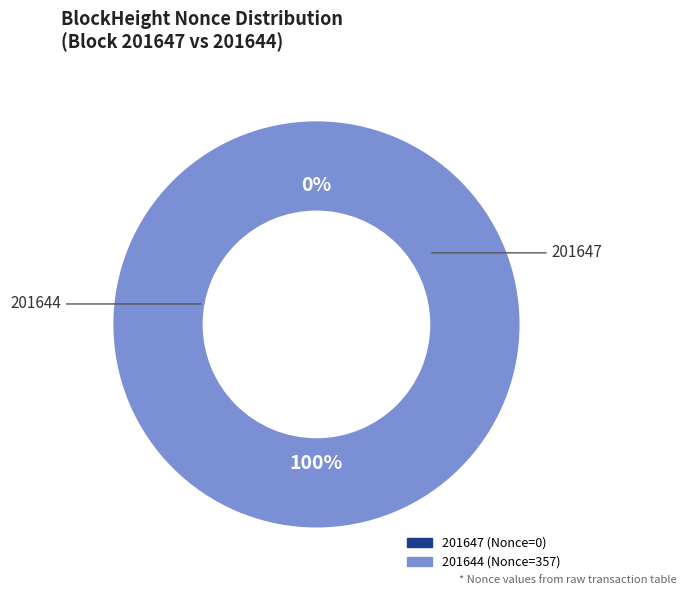

How many segments does this pie chart have?

2